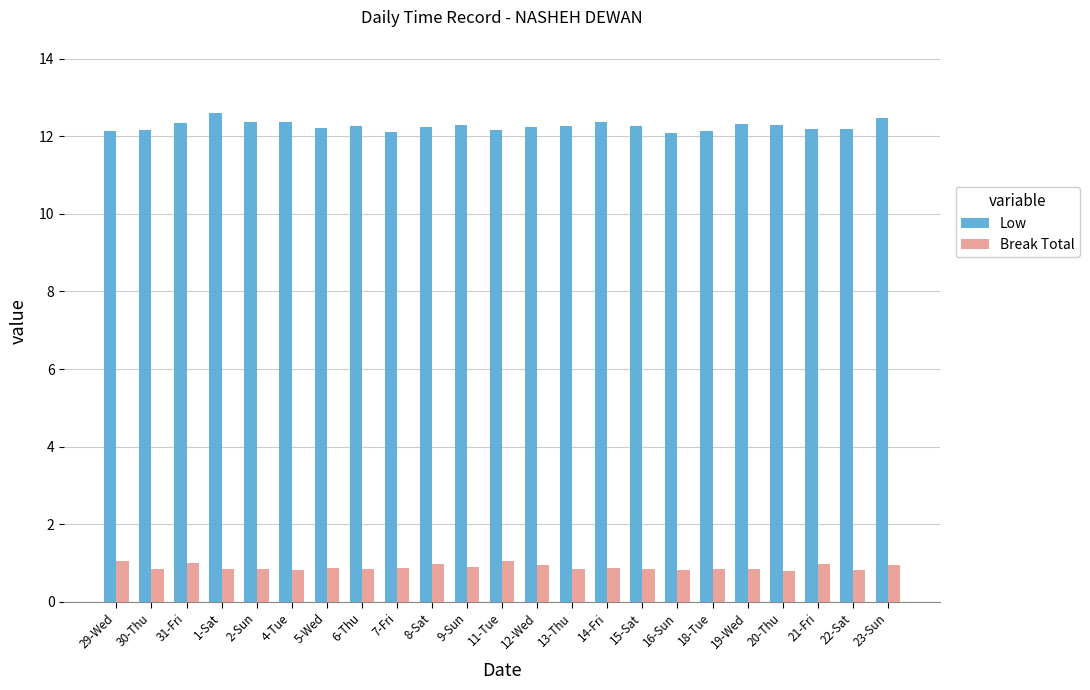

Which series has the largest total across all categories?

Low